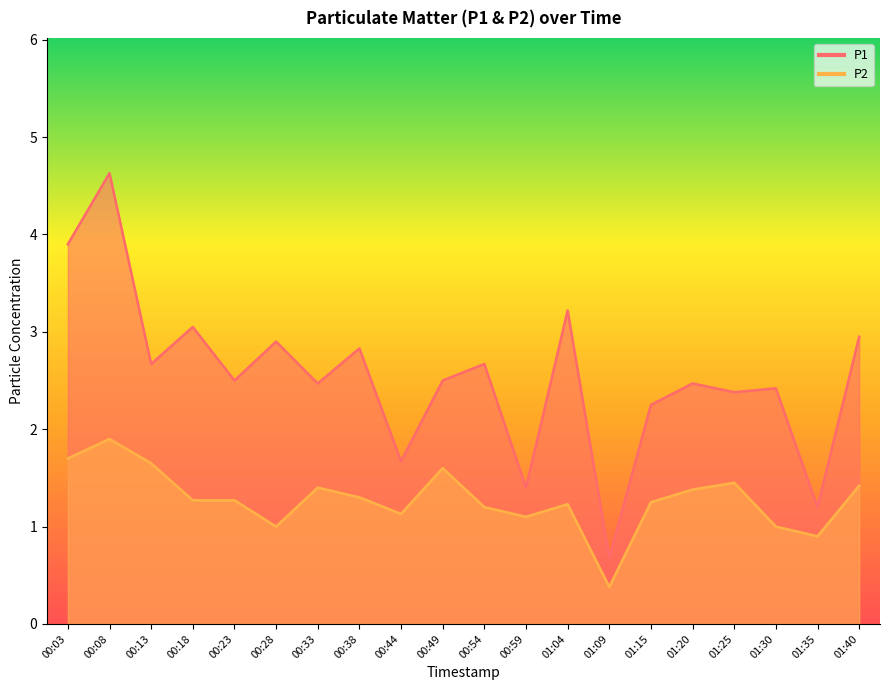

Does the chart have visible grid lines?

No